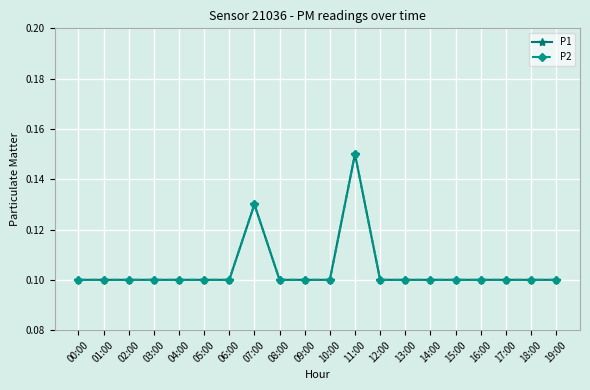

What is the total value across all series at 08:00?

0.2